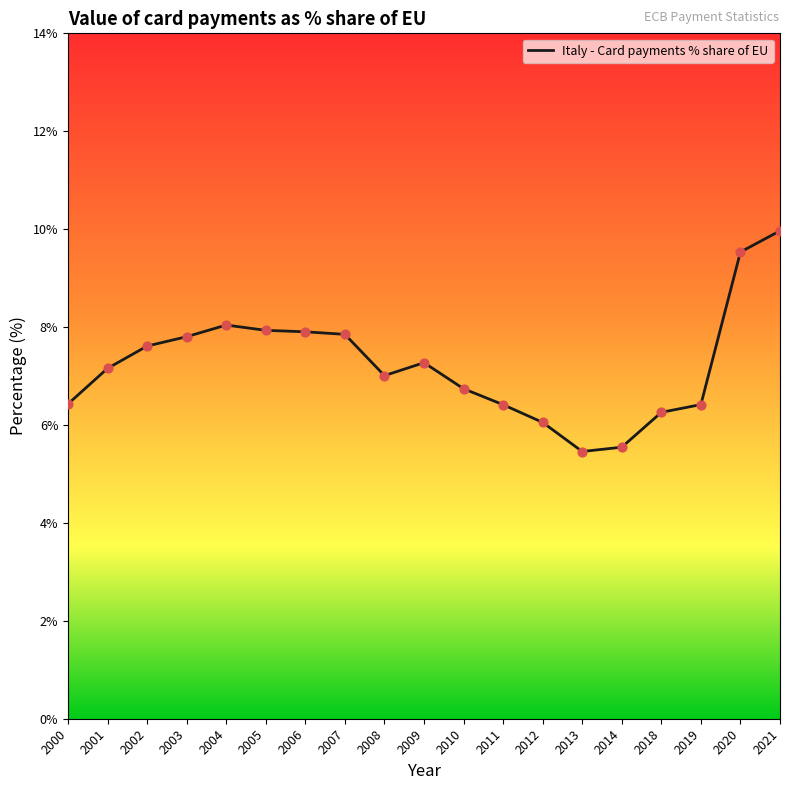

What is the change in value from 2008 to 2019?

-0.6